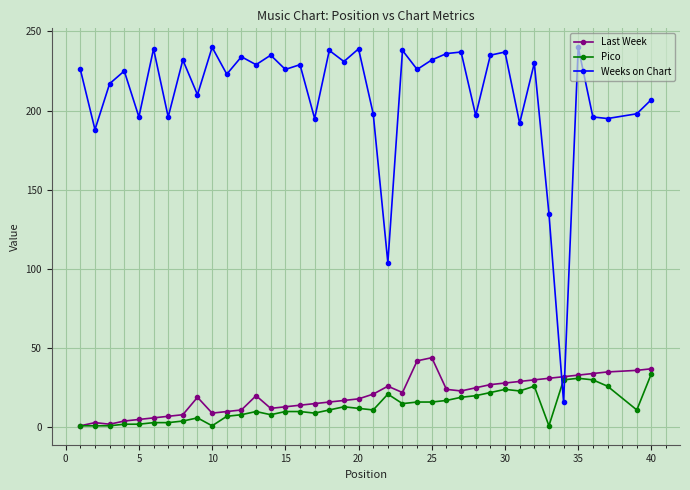

Count the number of data series in this chart.

3